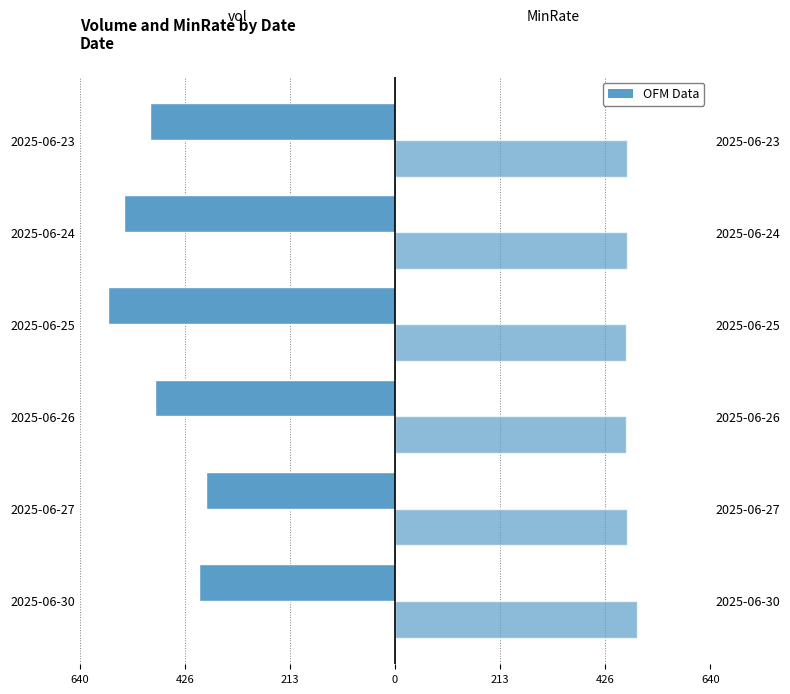

How many data points in vol are above -486?

2